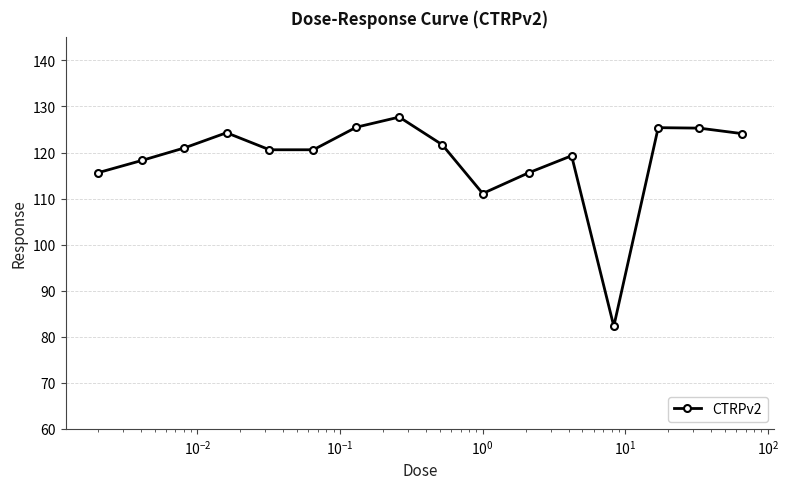

What is the minimum value shown in the chart?

82.3